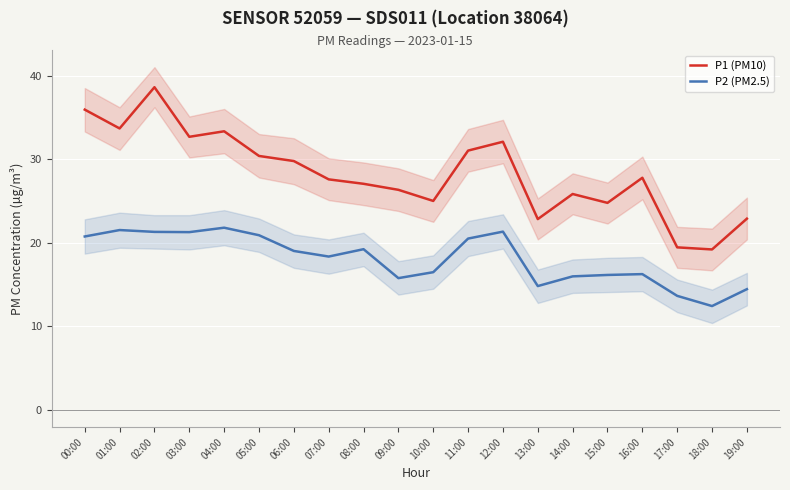

Which series changed the most between 00:00 and 11:00?

P1 (PM10)